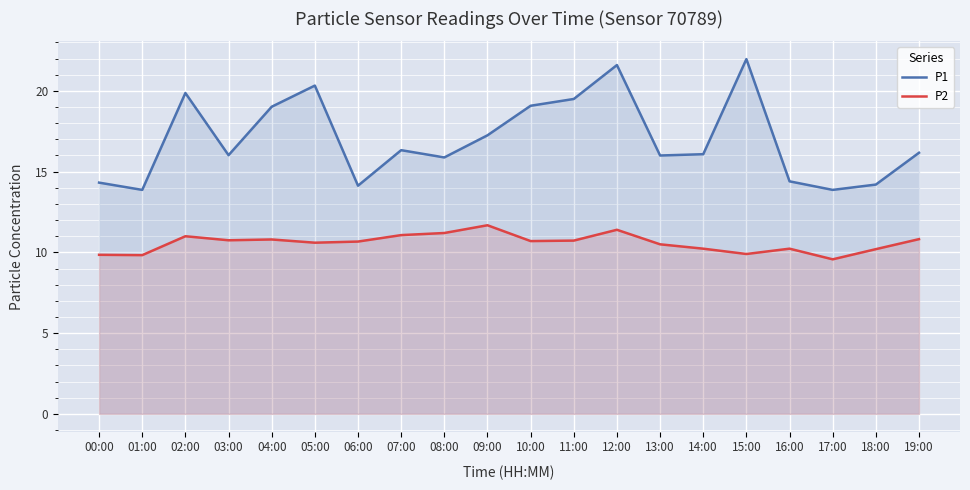

What is the sum of the P1 values at 04:00 and 03:00?

35.0